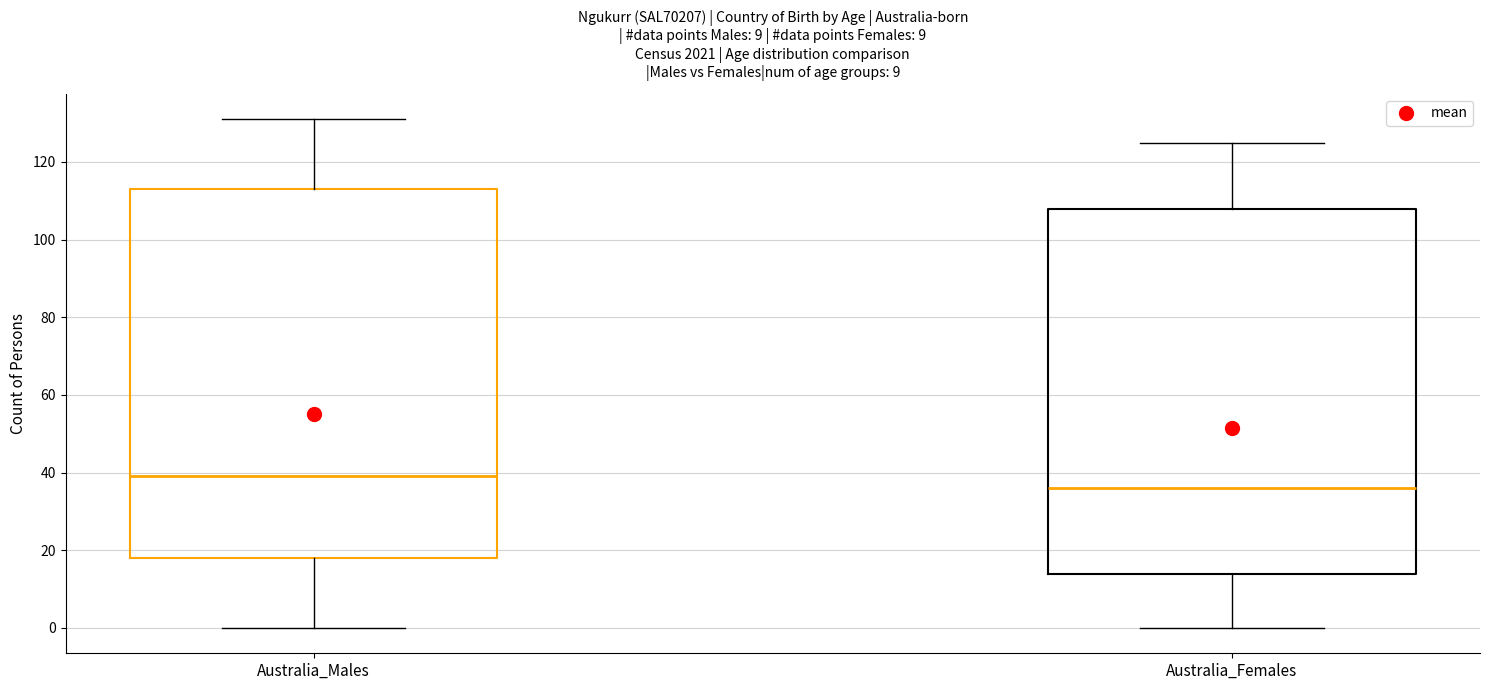

Which box's median line is the lowest?

Australia_Females